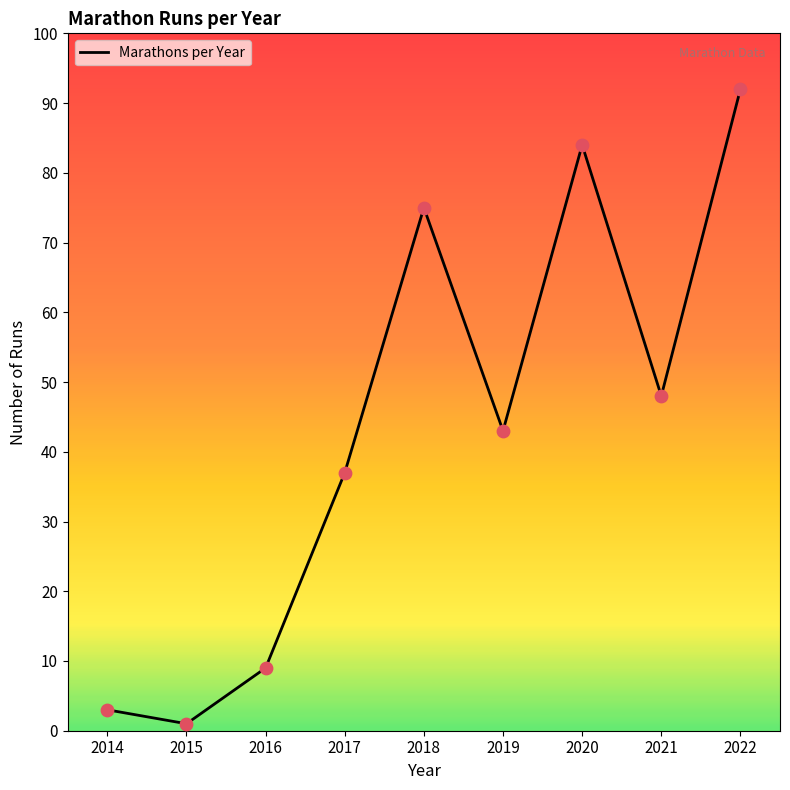

Between 2022 and 2018, which is larger?

2022